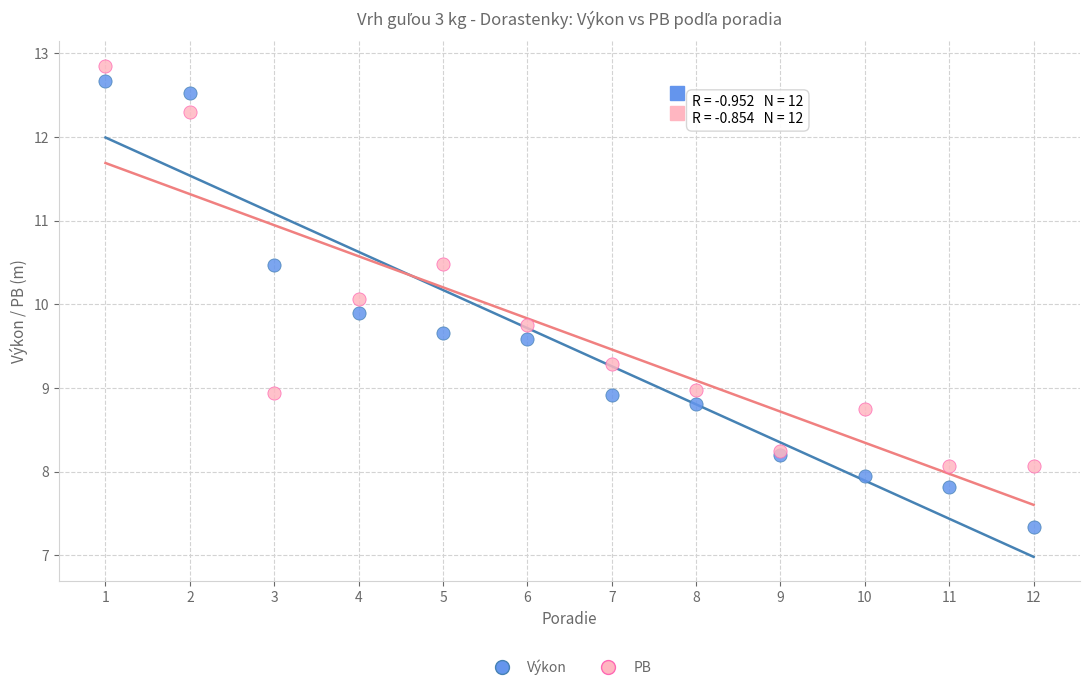

Which series contains the lowest Y value?

Výkon